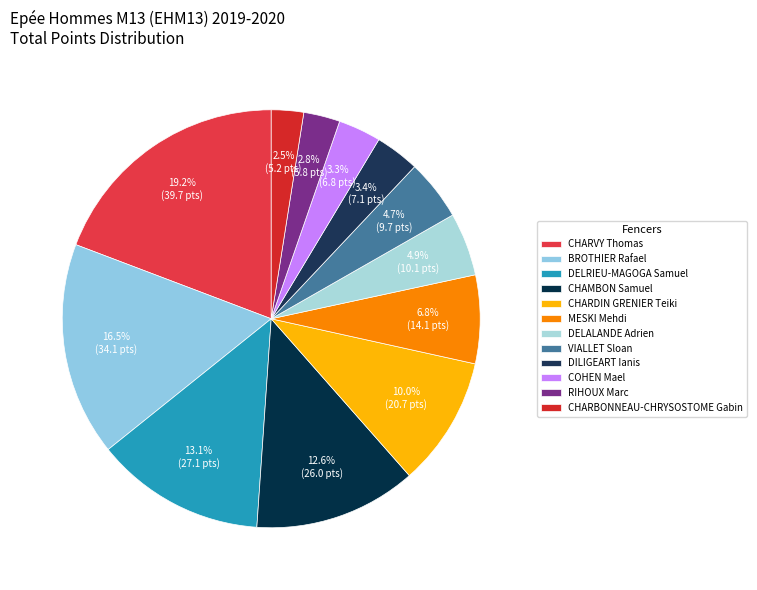

Is there a majority slice in this chart?

No